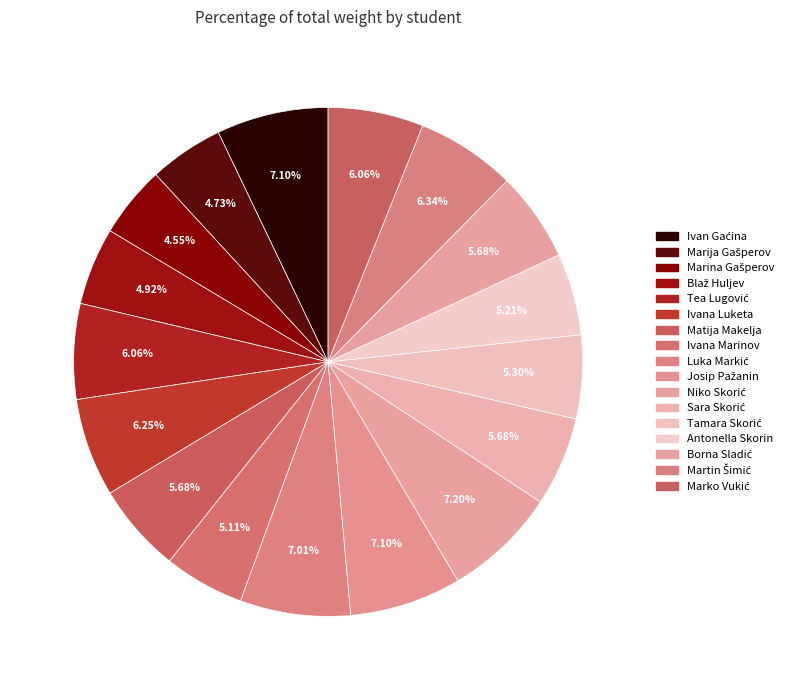

To the nearest percent, what percentage of the pie is Sara Skorić?

6%